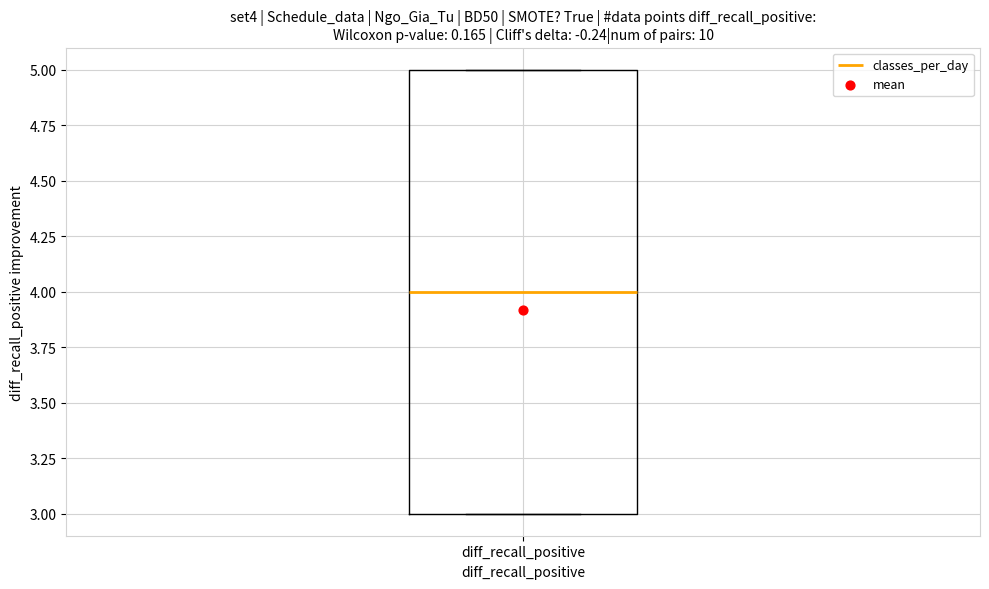

Where is the upper edge of the box for diff_recall_positive on the y-axis? The values are not printed on the chart, so give them approximately, as read against the axis.

5